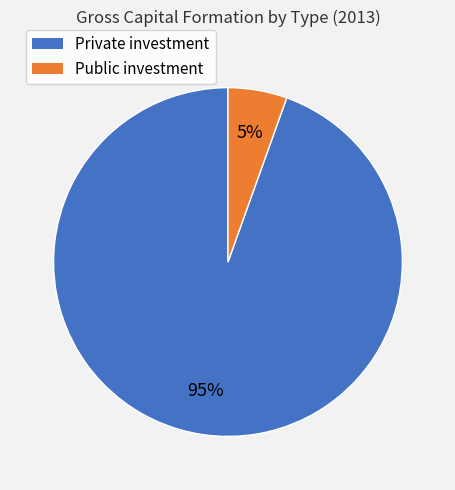

Between Private investment and Public investment, which is larger?

Private investment